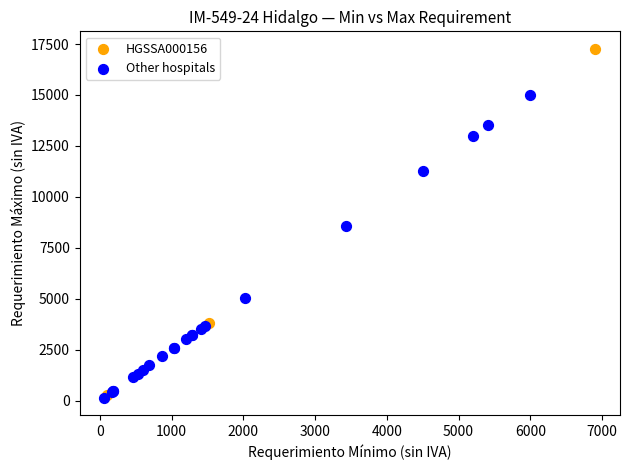

Which series has the widest spread of Y values?

HGSSA000156